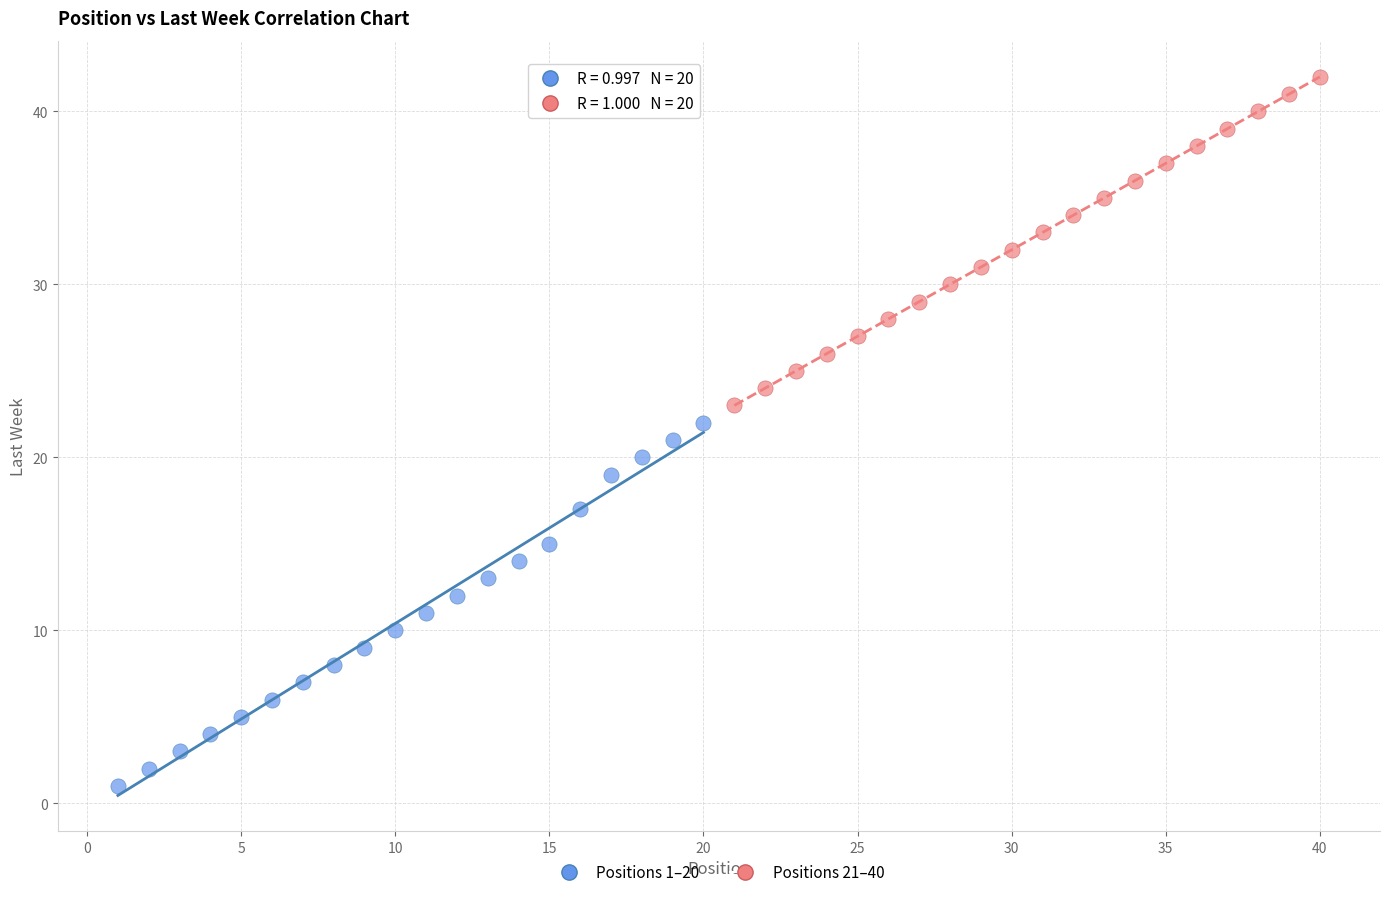

Which series has the largest Y range (max minus min)?

Positions 1–20